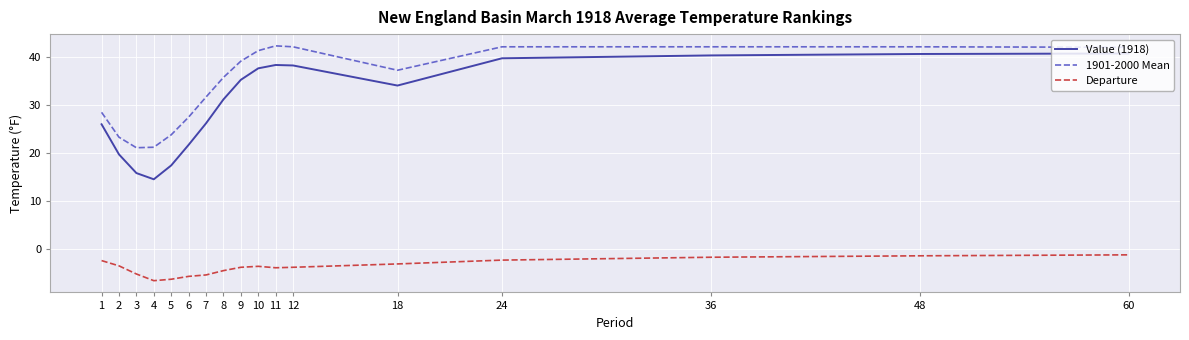

What is the minimum value shown in the chart?

-6.7